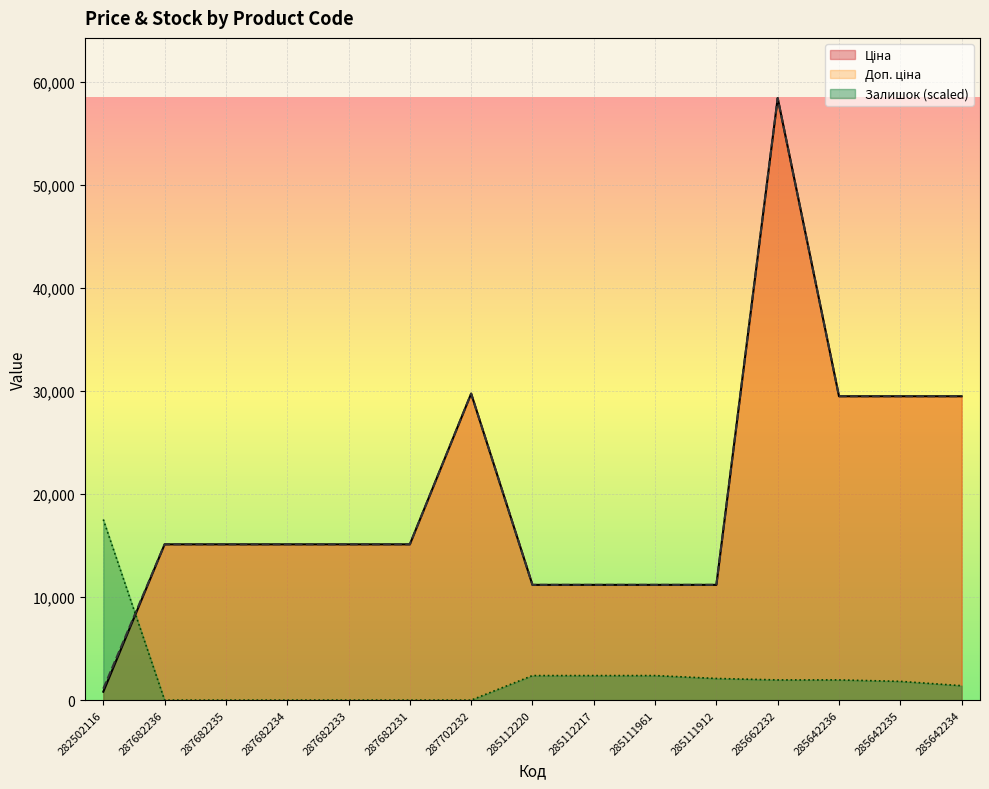

List the labels in order of Залишок value, largest first.

282502116, 285112220, 285112217, 285111961, 285111912, 285662232, 285642236, 285642235, 285642234, 287682236, 287682235, 287682234, 287682233, 287682231, 287702232